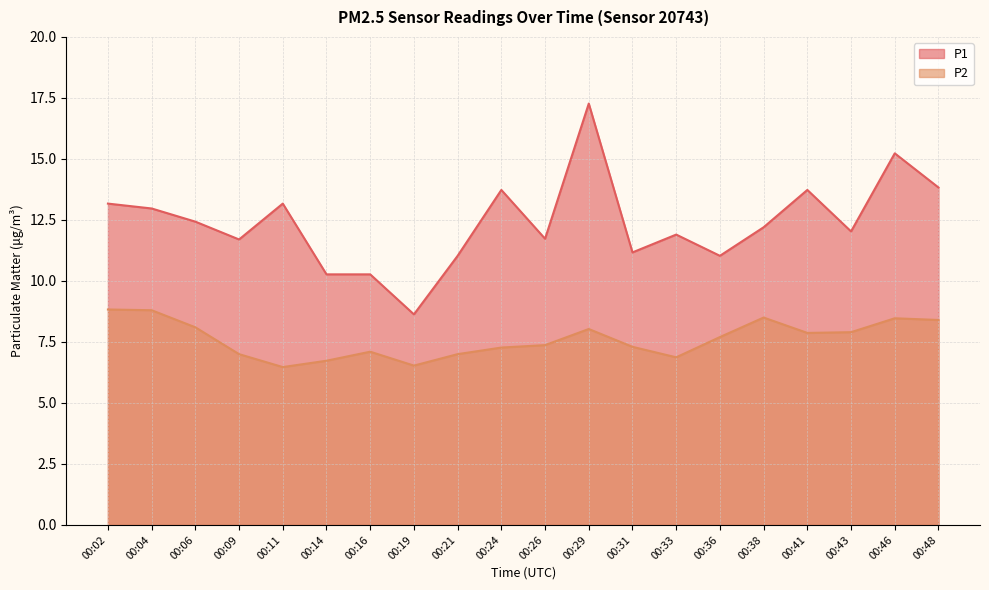

At which category is the sum across all series the highest?

00:29